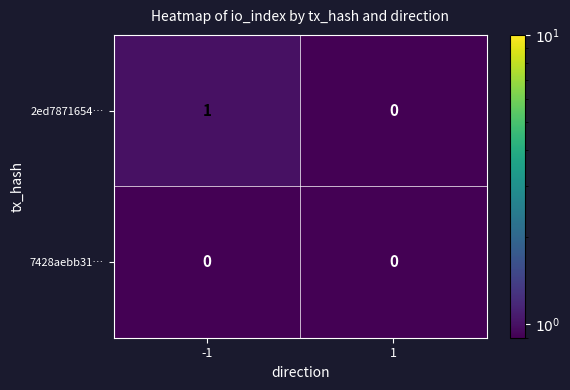

Which category has the highest value across all series?

-1